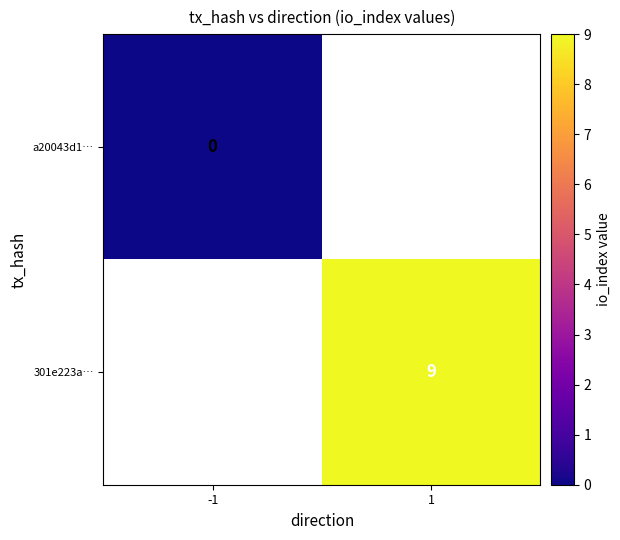

True or false: 301e223a… has a value of 9 at 1.

True